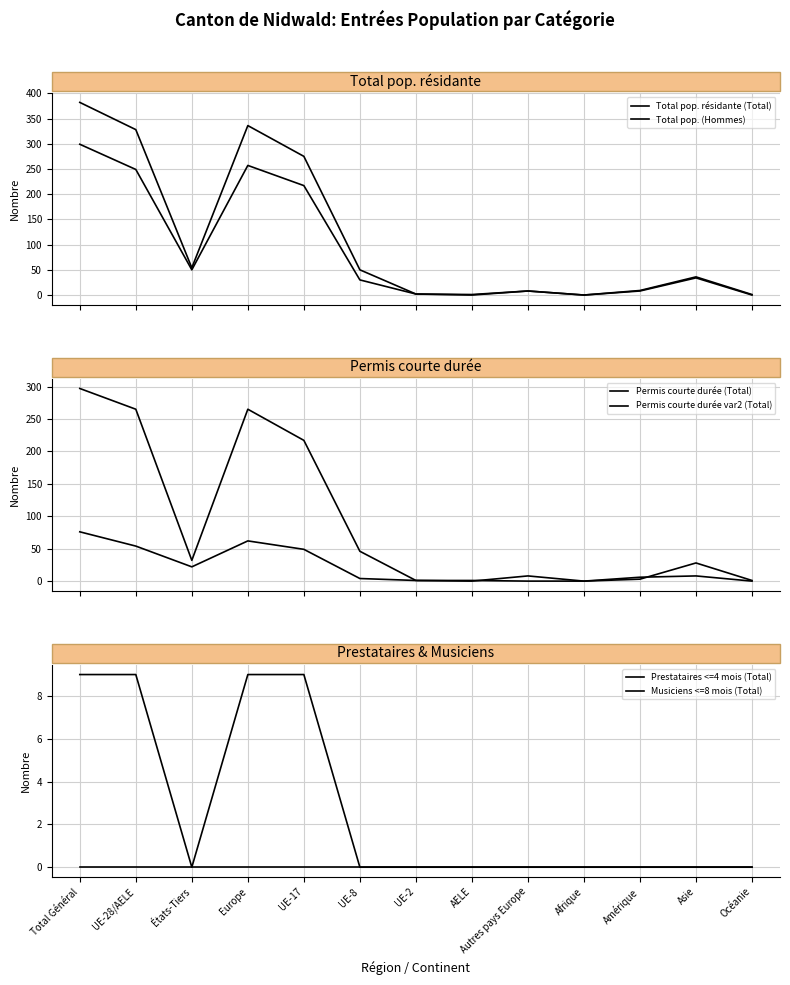

List the series in order of their peak value, lowest first.

Musiciens <=8 mois (Total), Prestataires <=4 mois (Total), Permis courte durée var2 (Total), Permis courte durée (Total), Total pop. (Hommes), Total pop. résidante (Total)